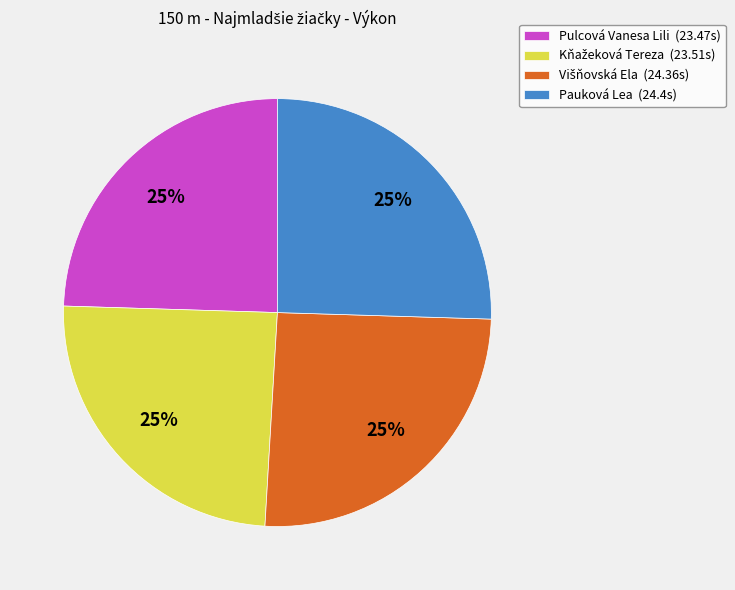

To the nearest percent, what percentage of the pie is Pauková Lea (24.4s)?

25%